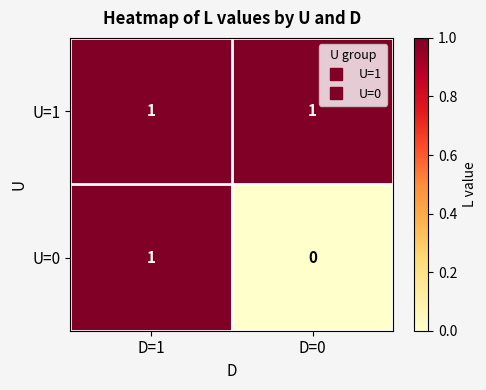

Reading right to left, transcribe all the data shown in this chart.

U=1: D=0=1	D=1=1
U=0: D=0=0	D=1=1